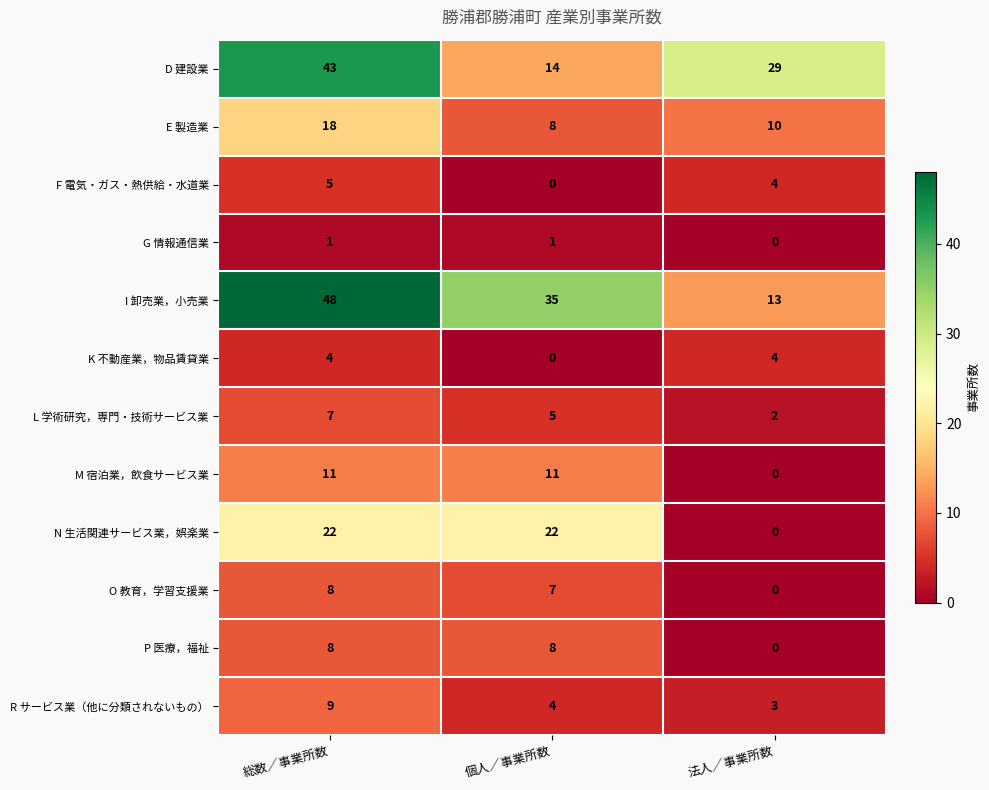

What is the difference between the P 医療，福祉 values at 法人／事業所数 and 総数／事業所数?

8